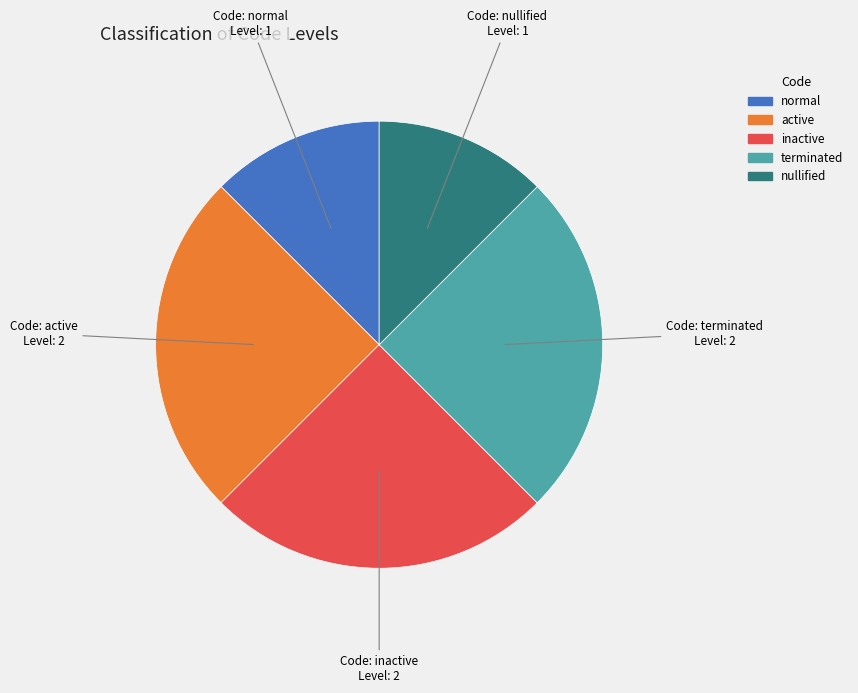

Which has a higher value, active or normal?

active